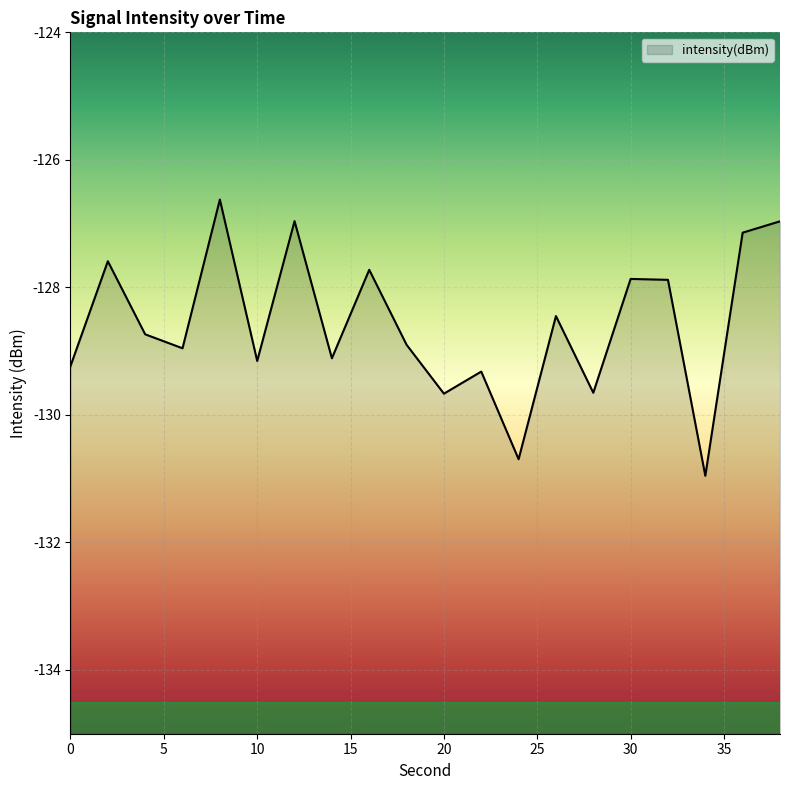

What is the value of the 6th point from the left?

-129.2